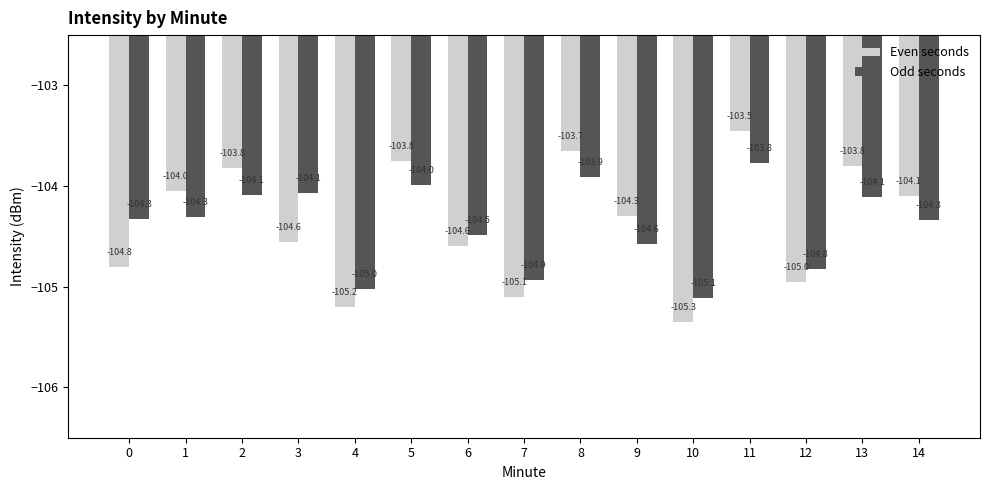

Where does the Odd seconds series first go above -104?

5